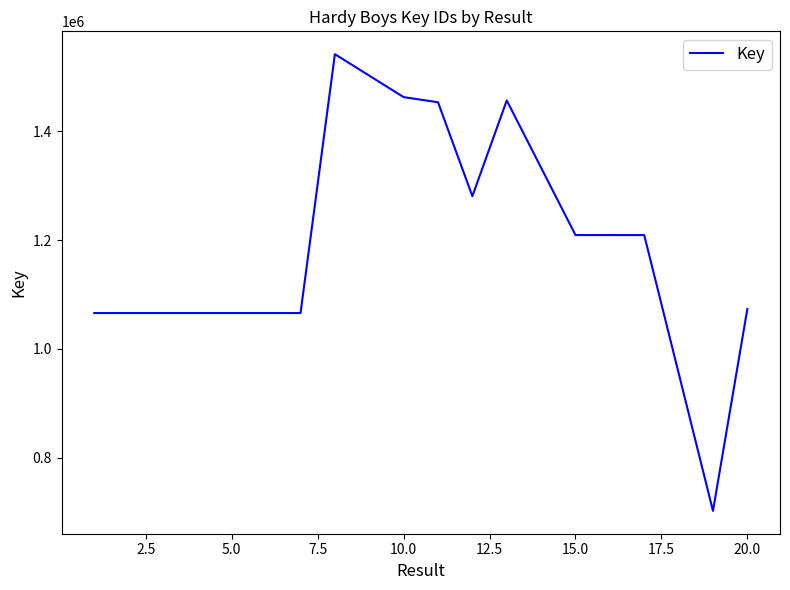

What is the minimum value shown in the chart?

702374